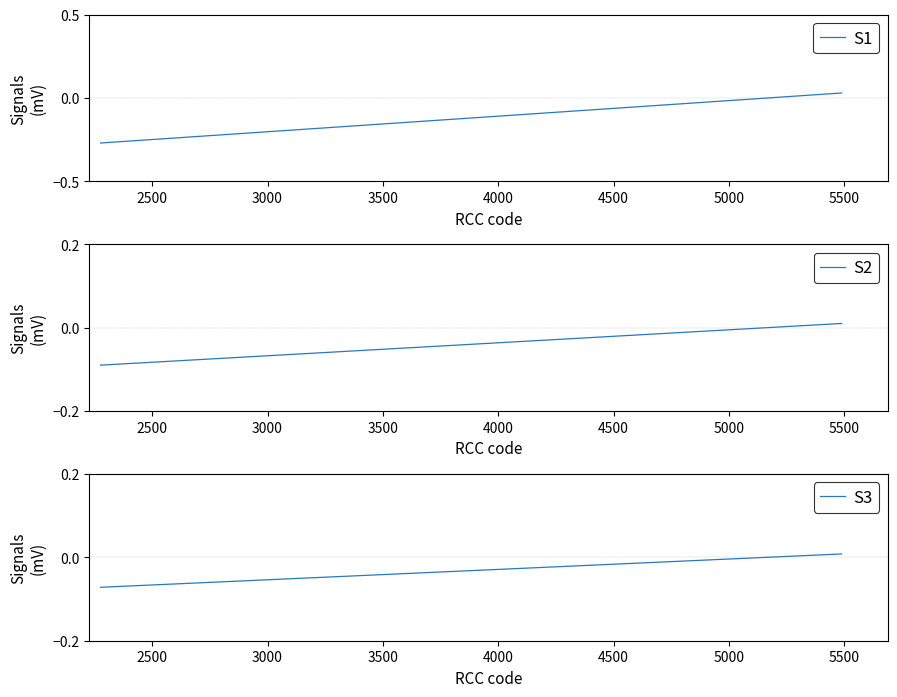

Which series ends up on top after the final intersection of S1 and S2?

S1